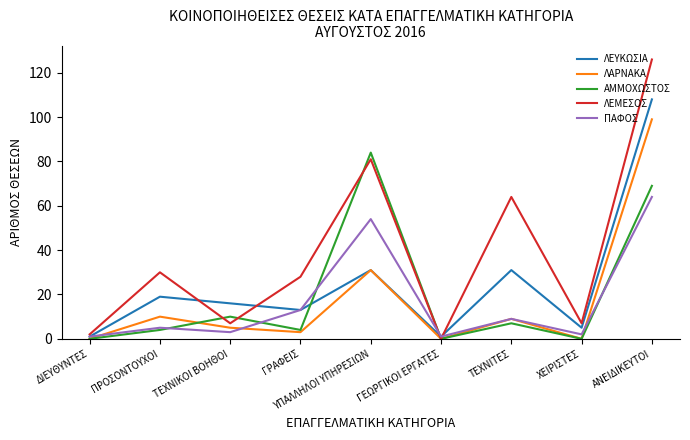

What is the difference between the highest and lowest values at ΤΕΧΝΙΚΟΙ ΒΟΗΘΟΙ?

13